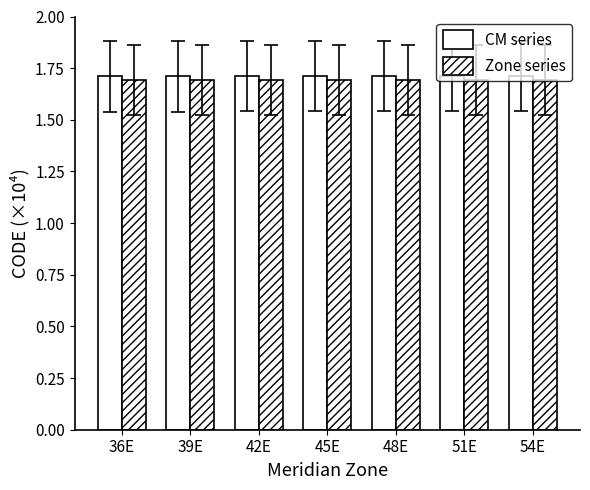

At which category is the sum across all series the highest?

54E